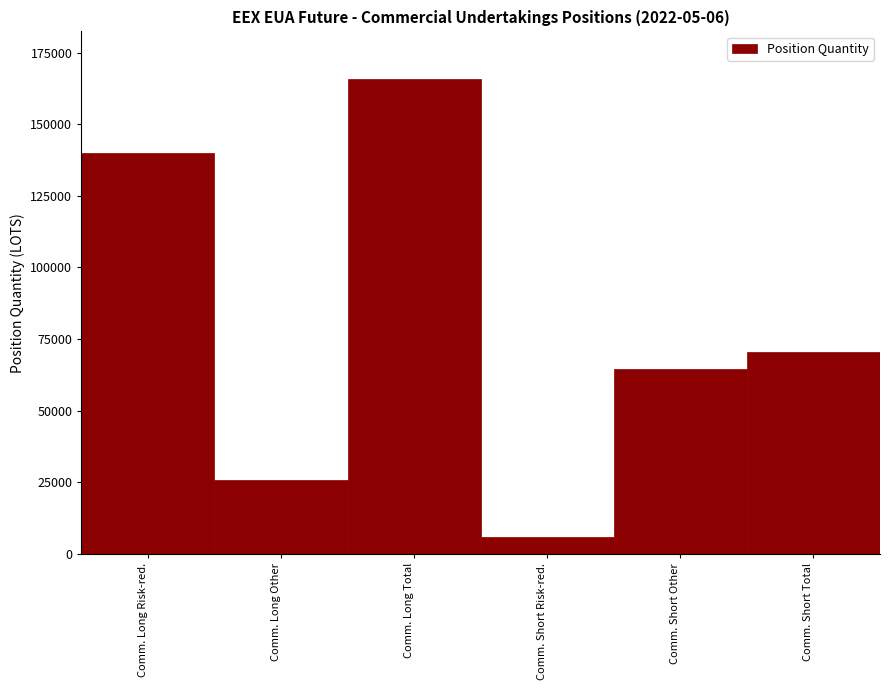

Reading left to right, what are all the values shown in this chart?

Comm. Long Risk-red.=140049	Comm. Long Other=25778	Comm. Long Total=165827	Comm. Short Risk-red.=6037	Comm. Short Other=64393	Comm. Short Total=70430